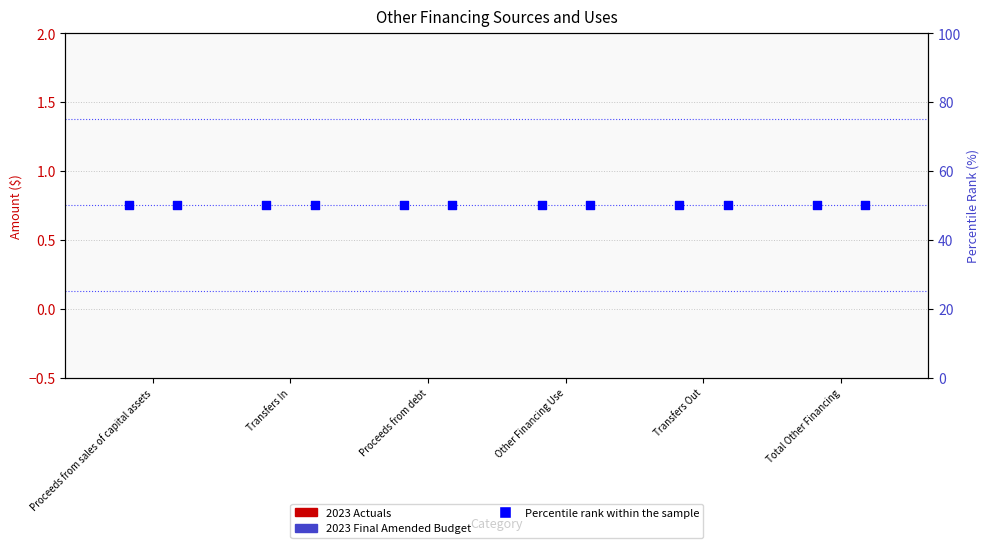

At which category is the sum across all series the highest?

Proceeds from sales of capital assets